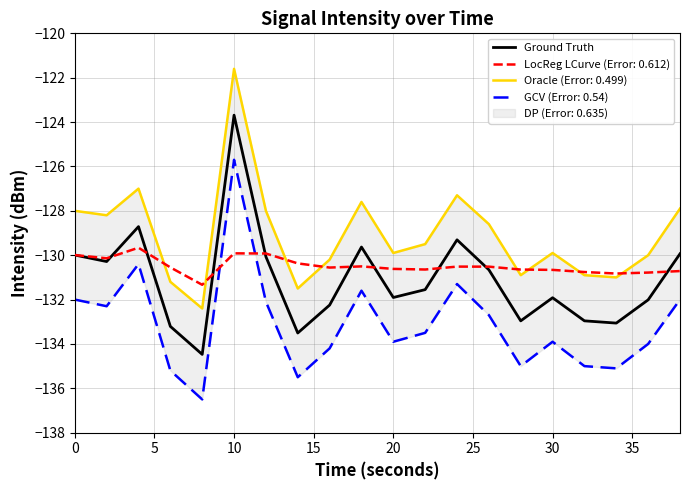

What is the highest value of the LocReg LCurve (Error: 0.612) series?

-129.7